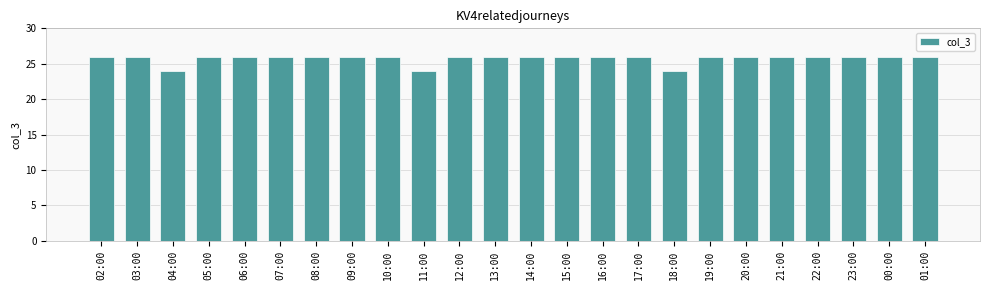

Approximately how many times larger is the value at 23:00 compared to 15:00?

1.0